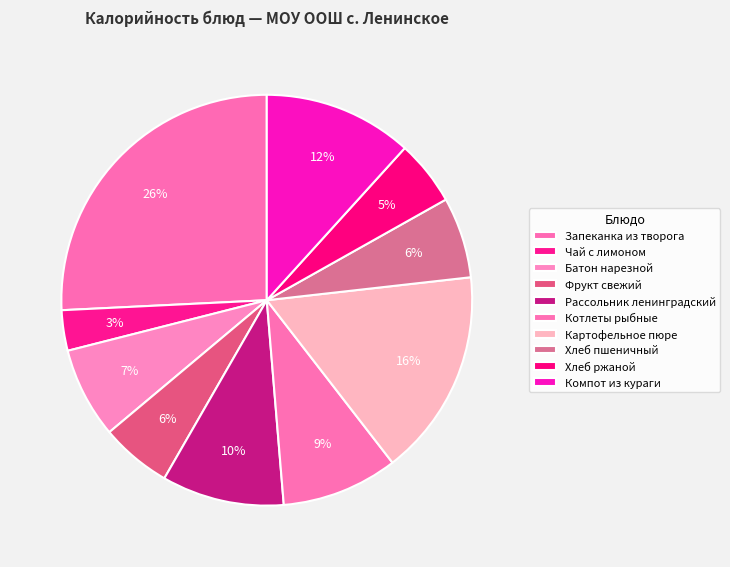

What is the largest slice in the pie chart?

Запеканка из творога